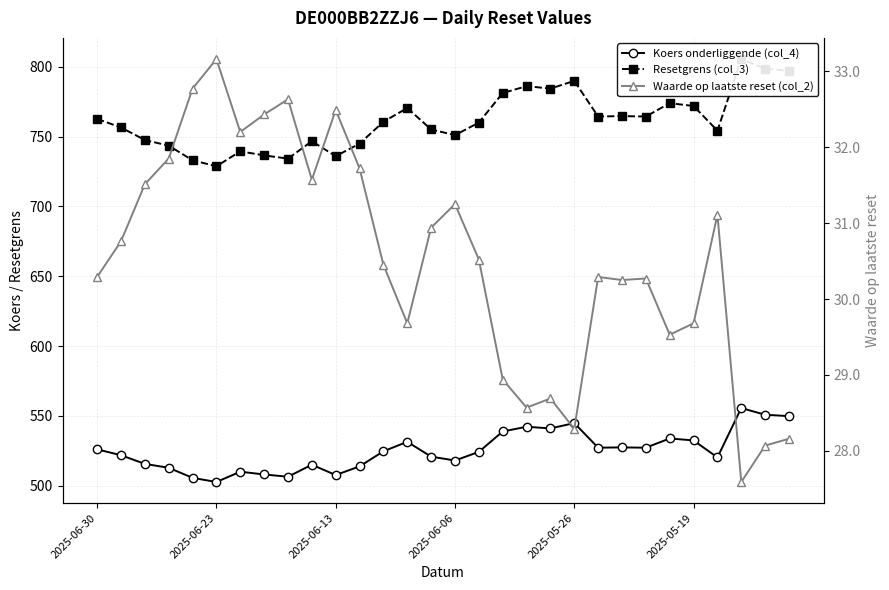

At which label does Resetgrens (col_3) first exceed 760?

2025-06-30